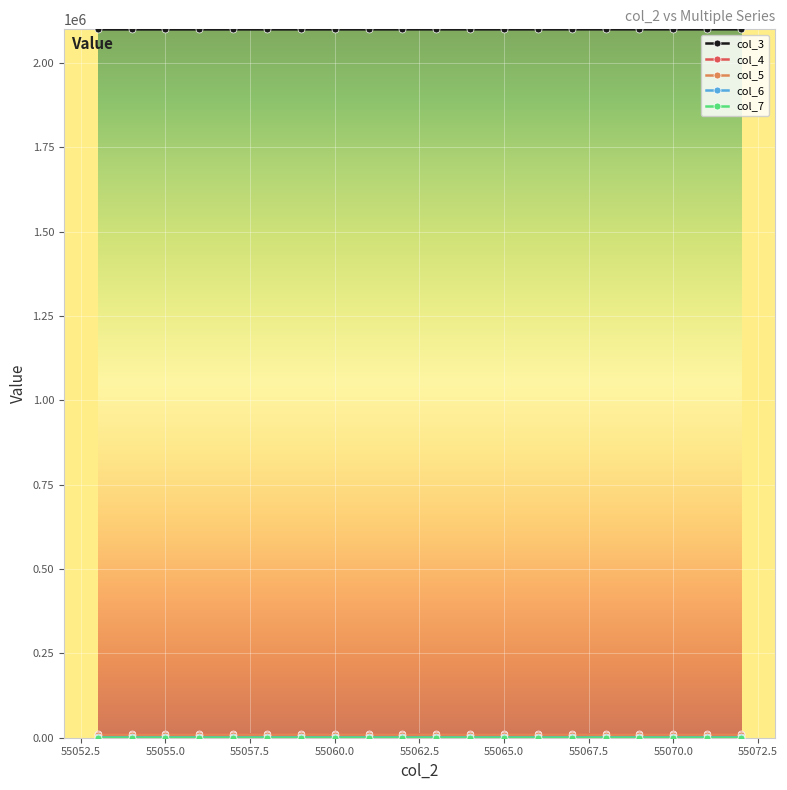

At how many categories does at least one series exceed 1747580?

20